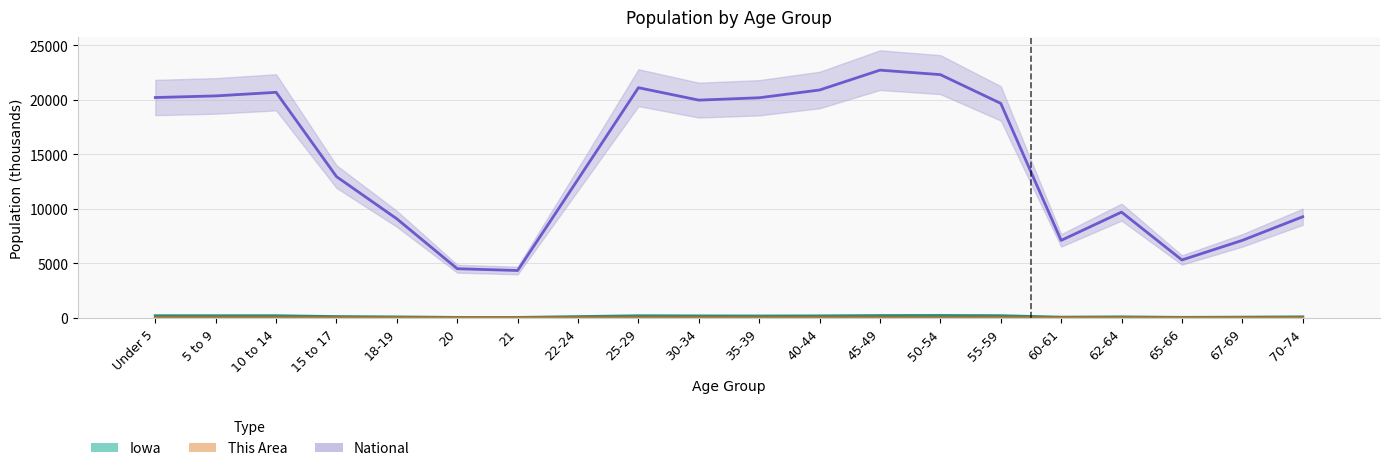

What is the minimum value shown in the chart?

0.2